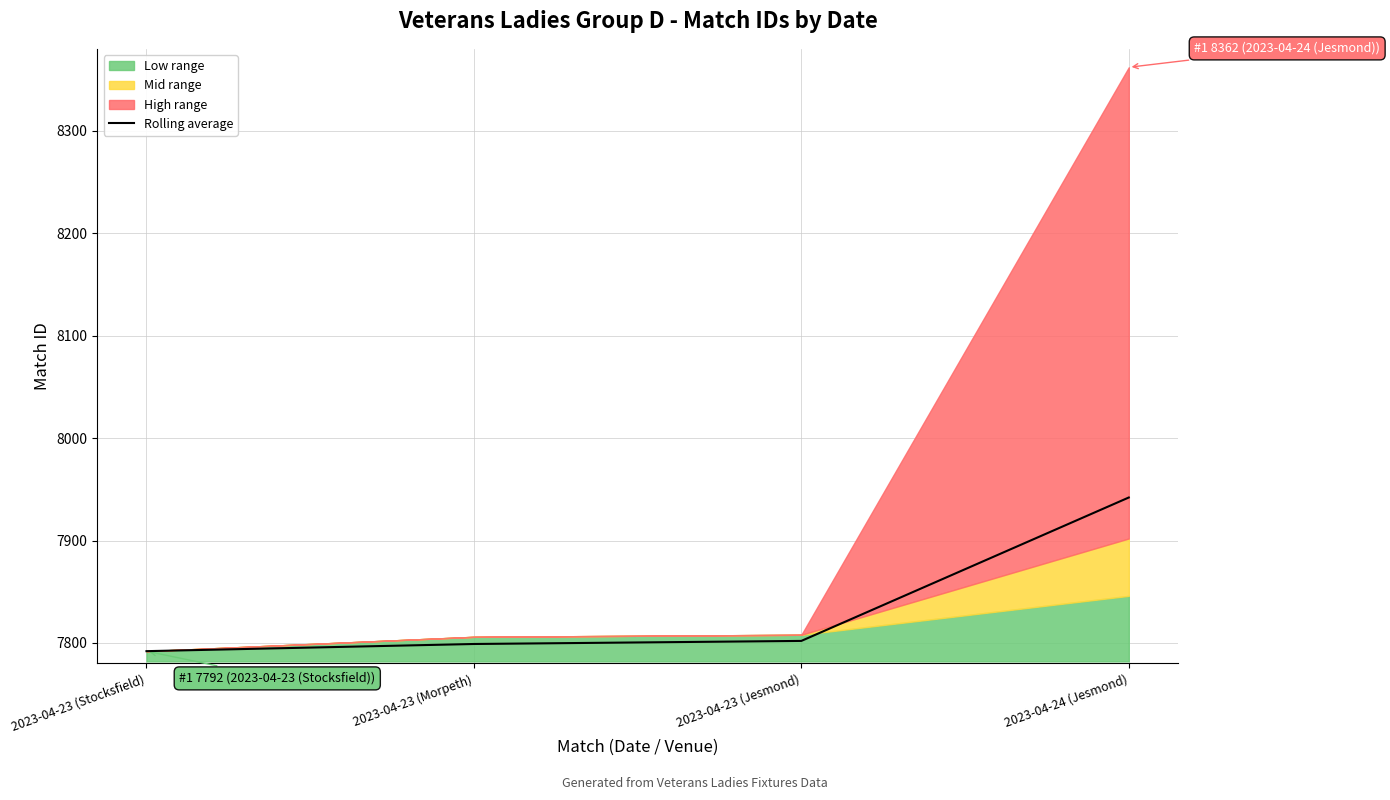

What is the sum of the values at 2023-04-23 (Jesmond) and 2023-04-23 (Morpeth)?

15601